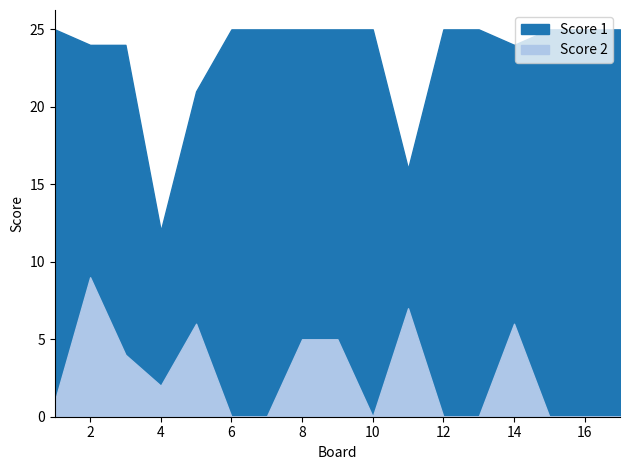

Read the Score 2 value at 9.

5